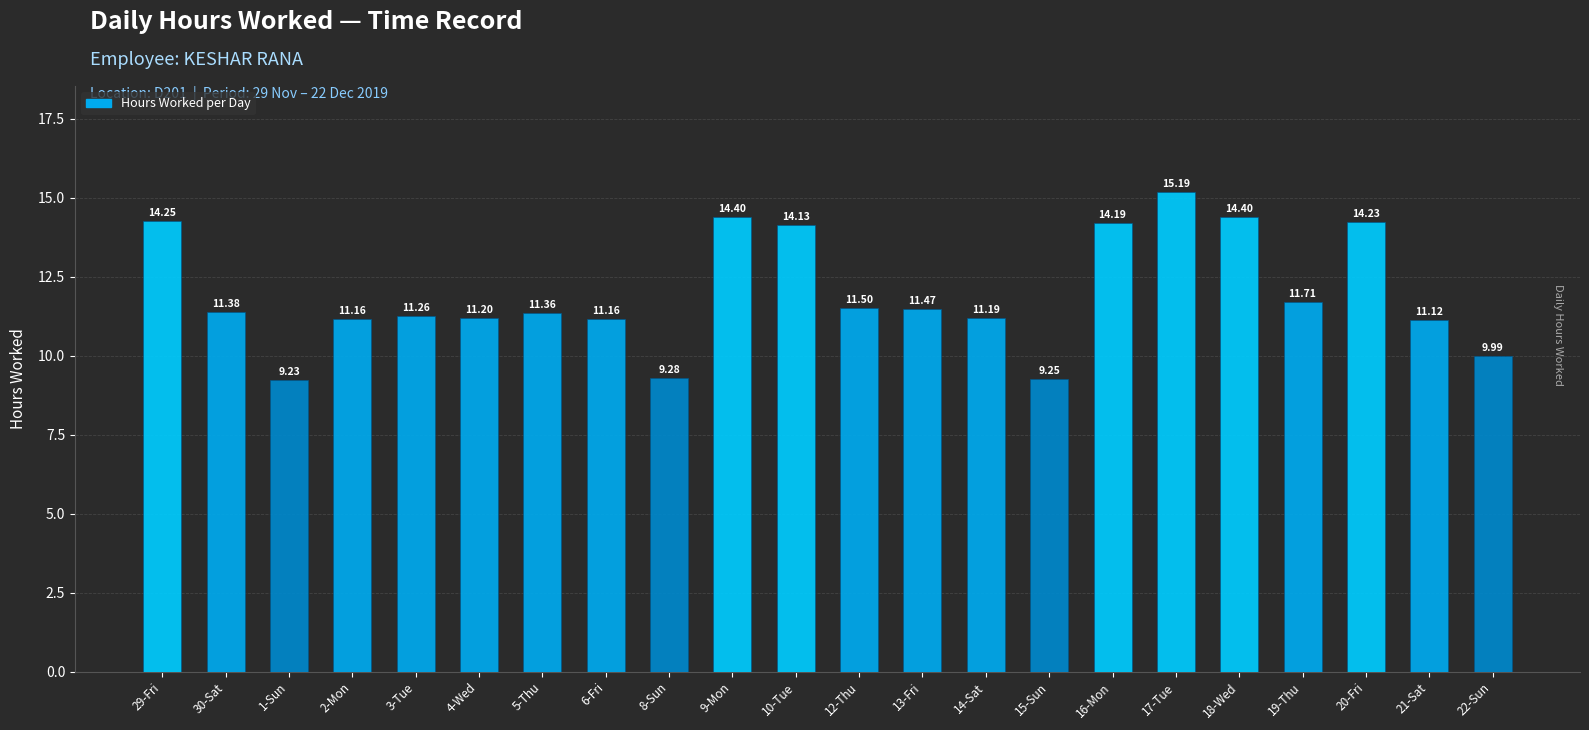

How many series are shown in this chart?

1